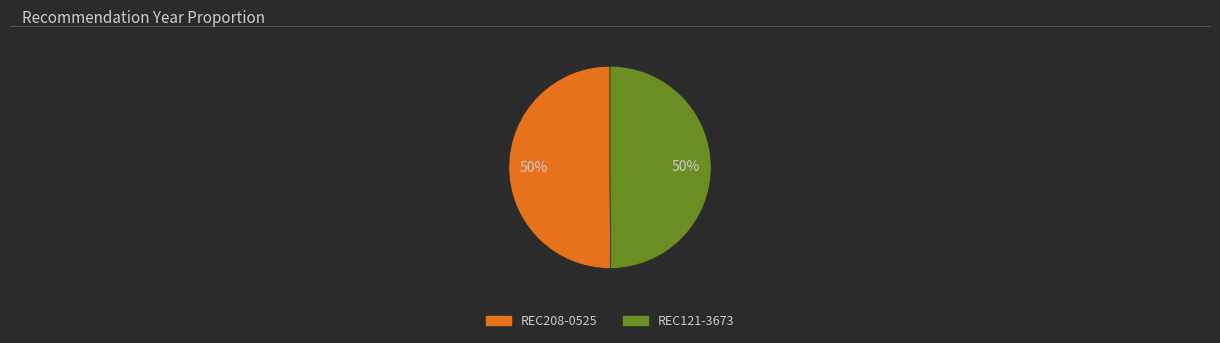

What is the ratio of the value at REC208-0525 to the value at REC121-3673?

1.0